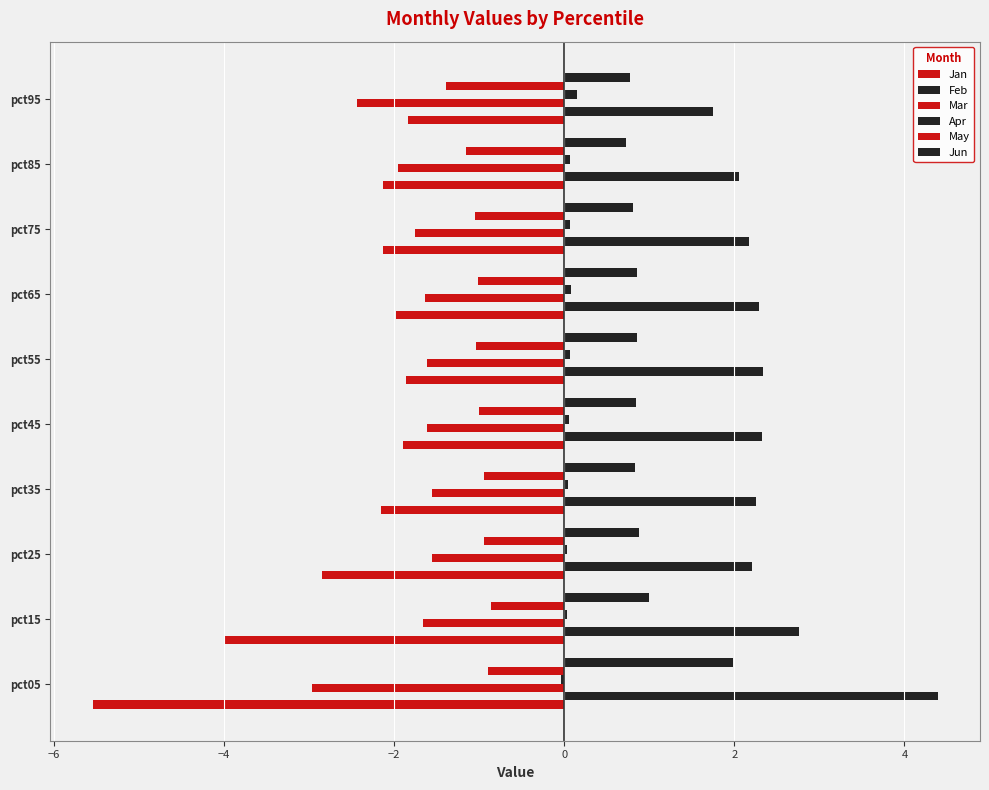

How many series are shown in this chart?

6